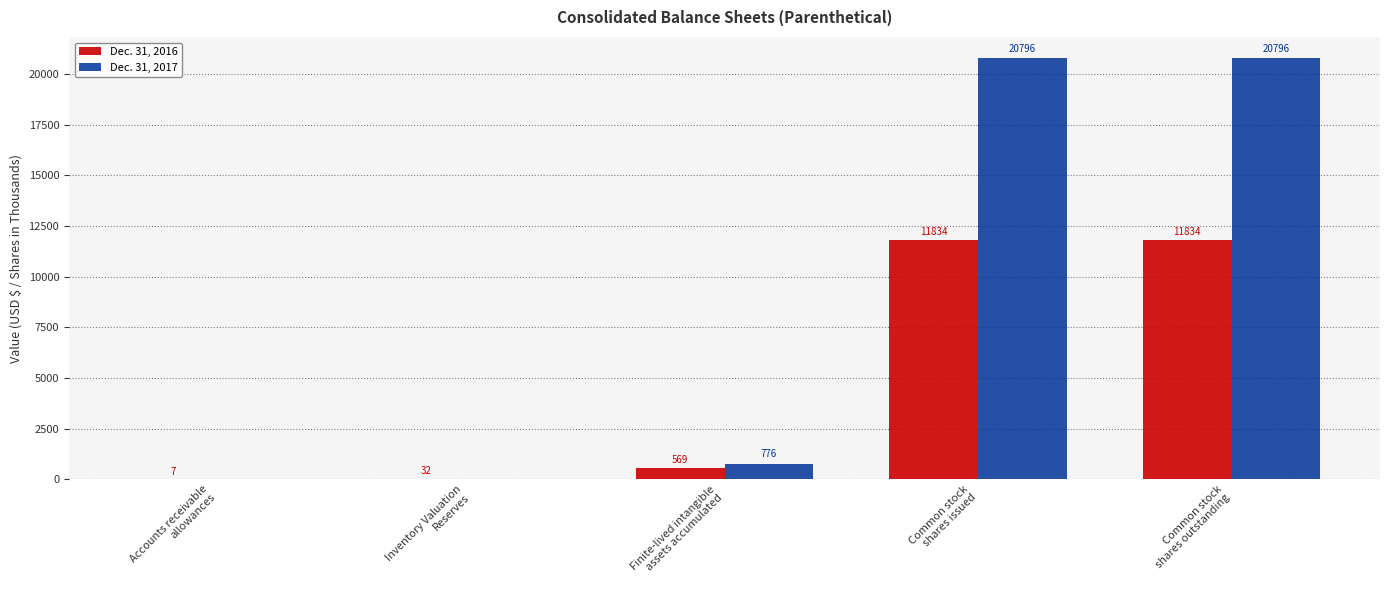

What are all the series names shown in the legend?

Dec. 31, 2016, Dec. 31, 2017